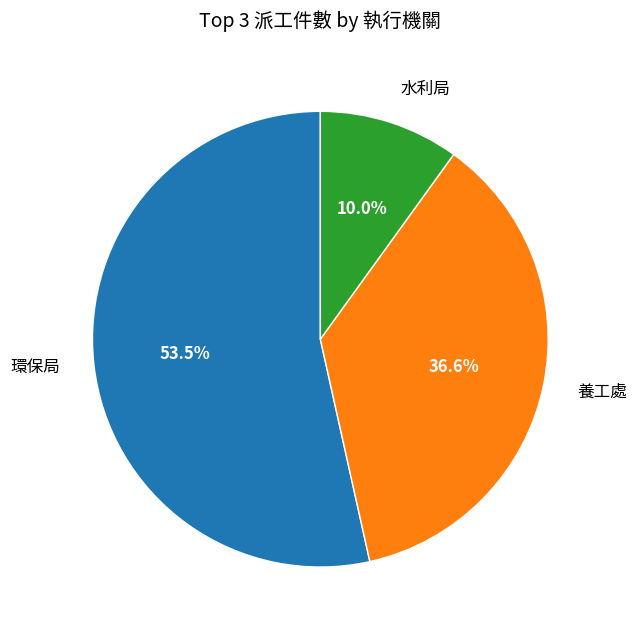

Is there a majority slice in this chart?

Yes